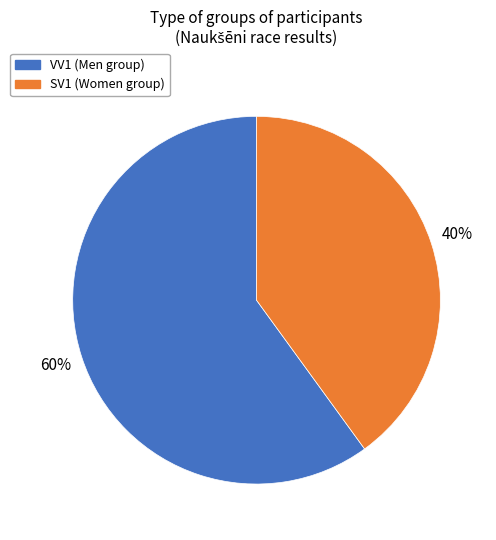

Is the sum of SV1 and VV1 greater than half?

Yes